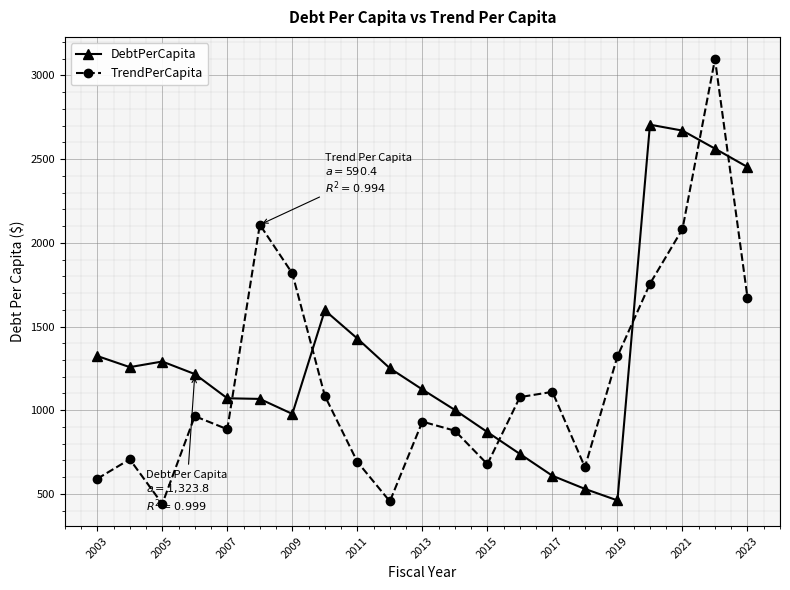

At how many categories does at least one series exceed 1882?

5